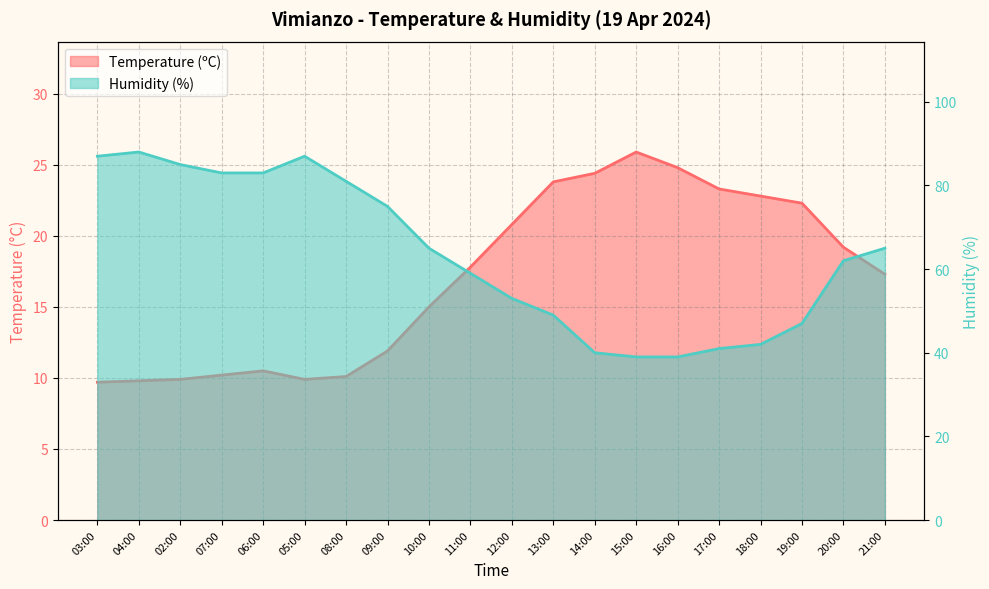

Does the chart display data point markers on the line(s)?

No